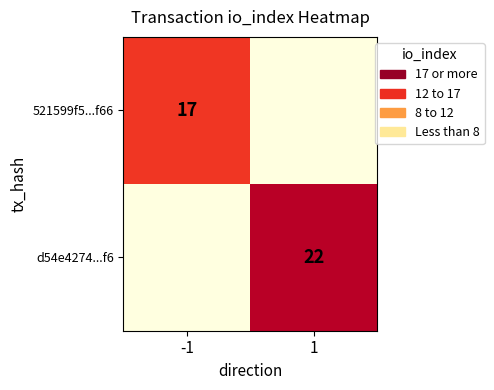

True or false: d54e4274...f6 has a value of 22 at 1.

True